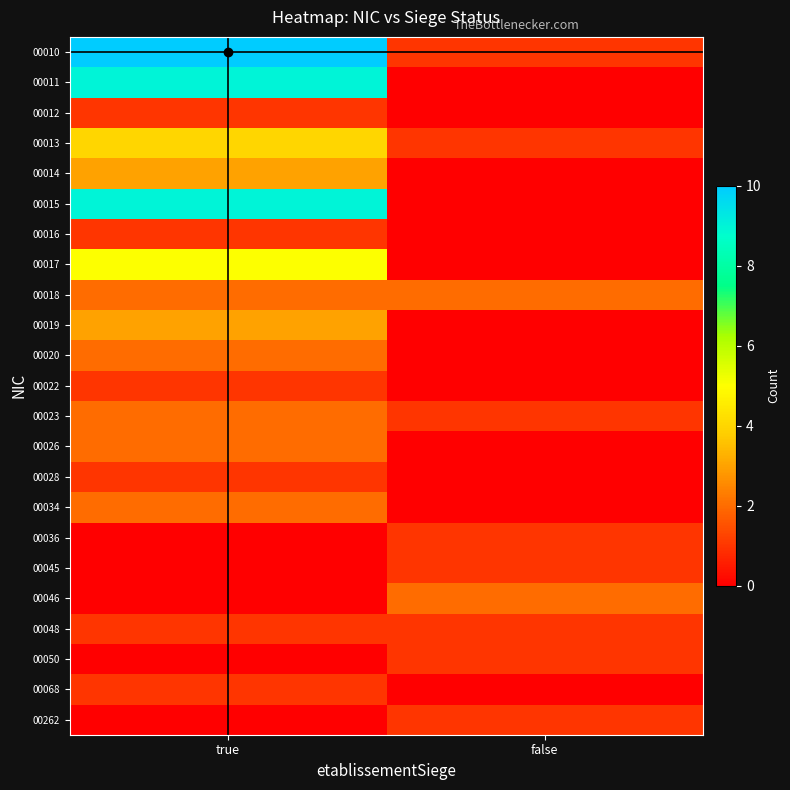

At which category is the sum across all series the highest?

true